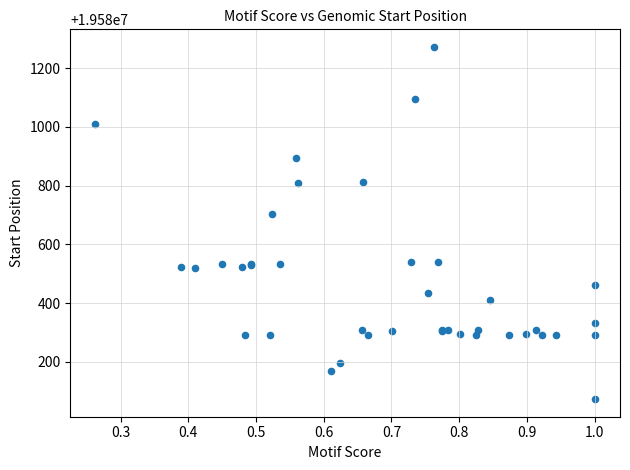

What Y value in the scatter plot is closest to 19580672?

19580704